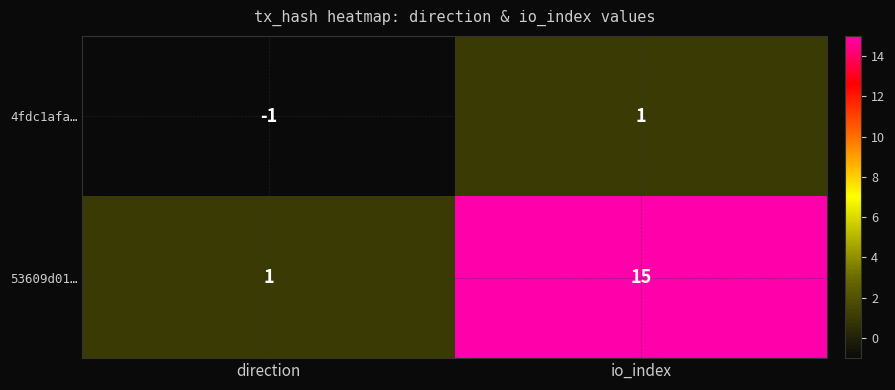

Which series has the largest total across all categories?

53609d01…